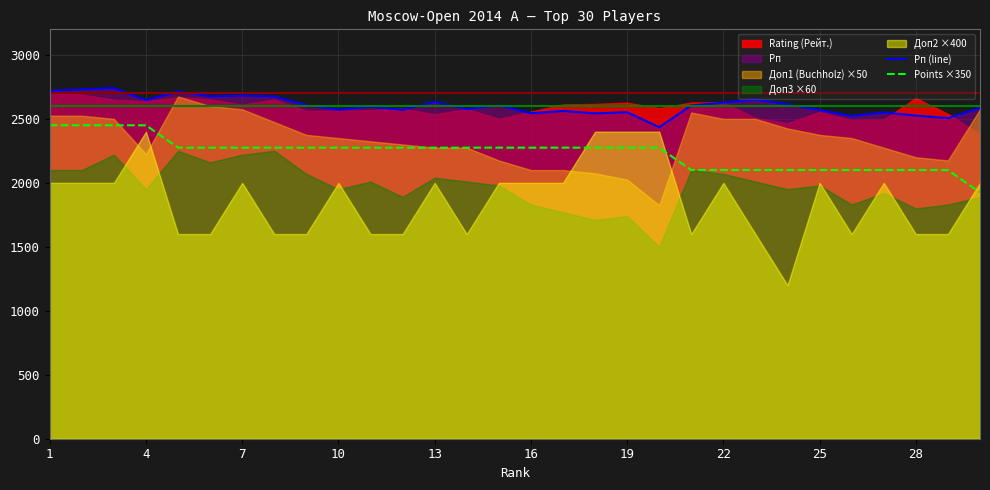

True or false: Points ×350 and Рп (line) intersect in this chart.

False